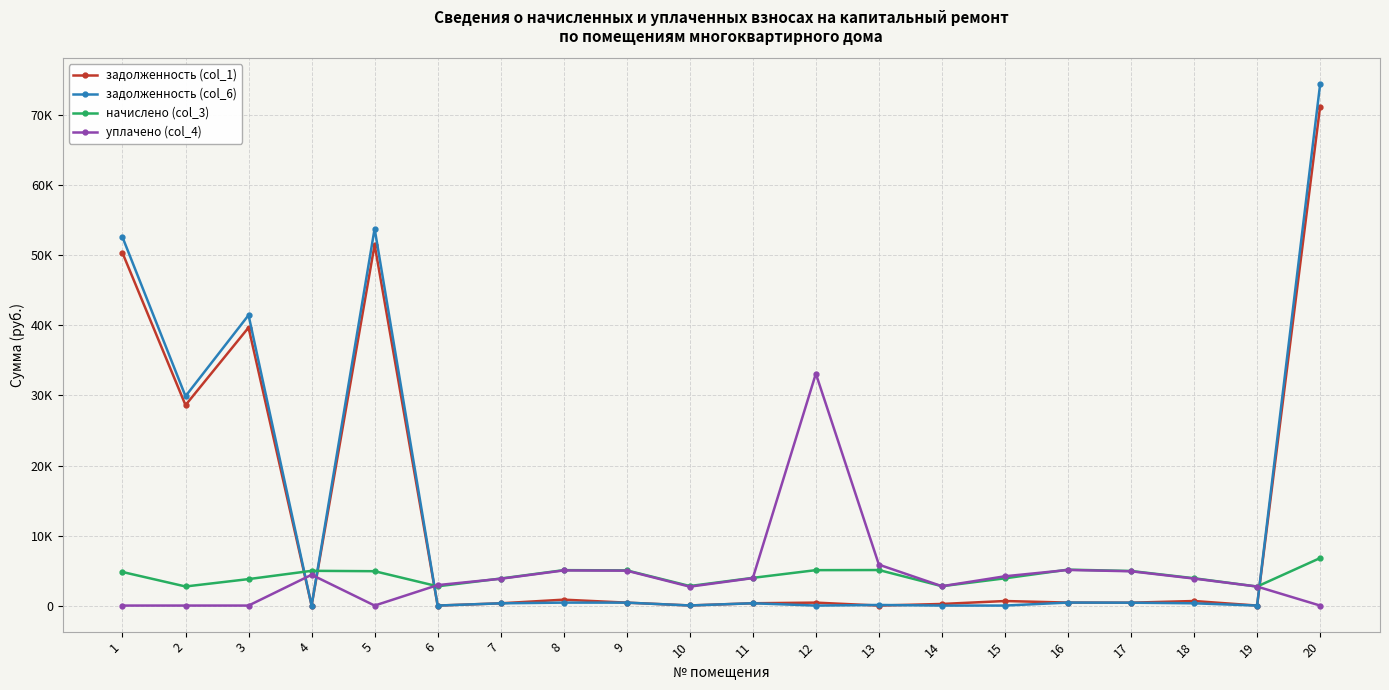

How many times do начислено (col_3) and уплачено (col_4) cross each other?

6